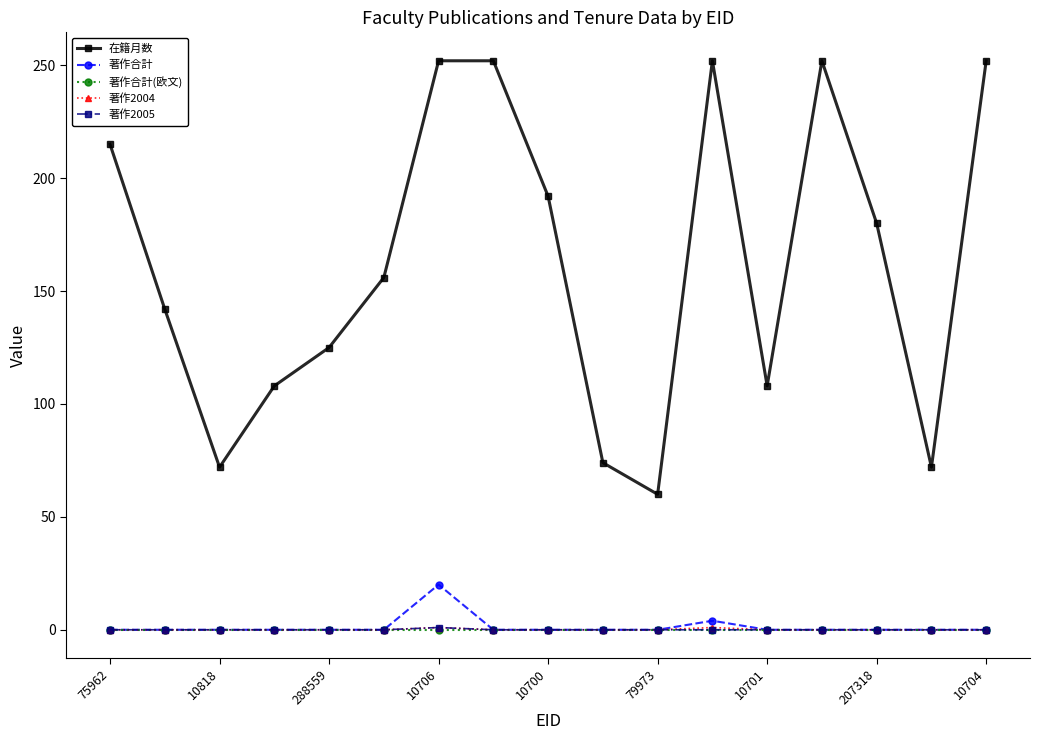

What is the greatest value displayed?

252